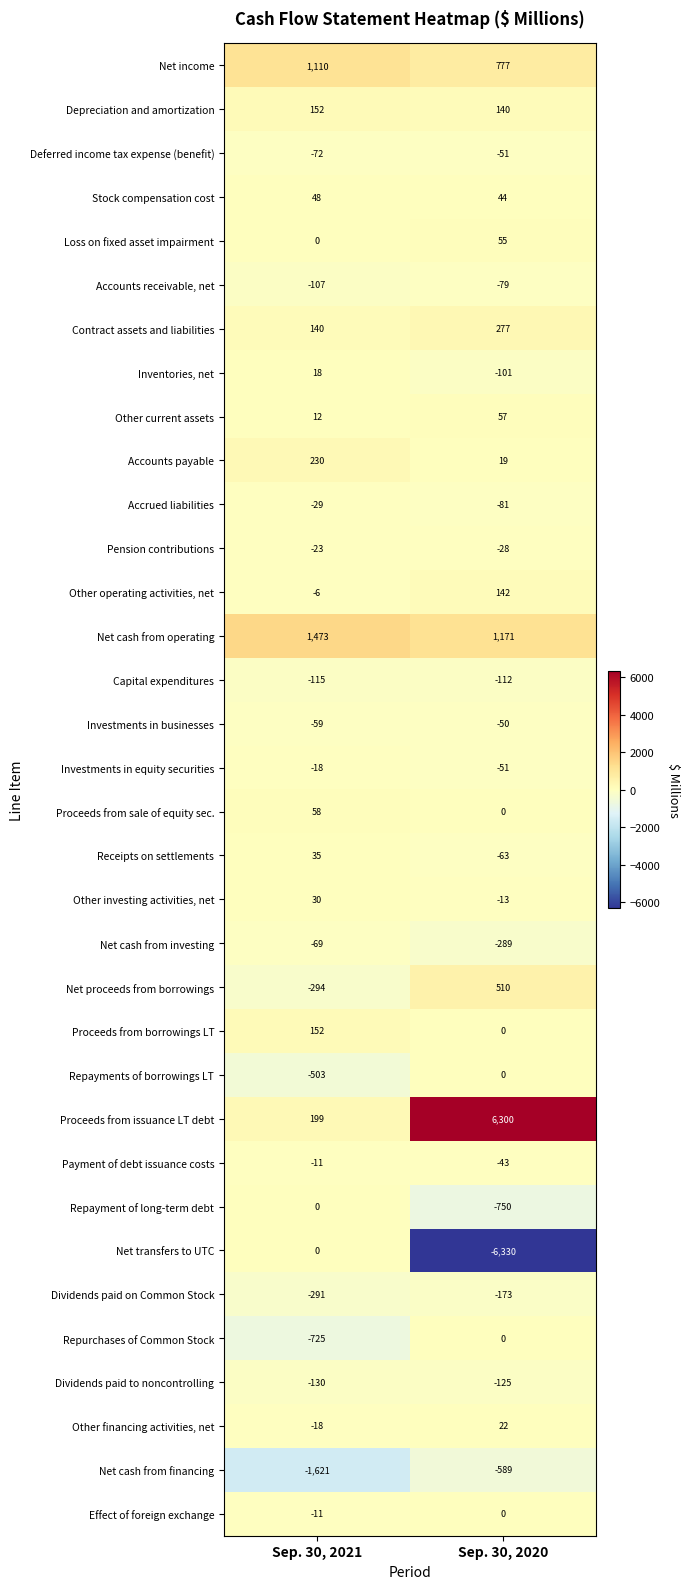

What is the difference between the highest and lowest values at Sep. 30, 2020?

12630